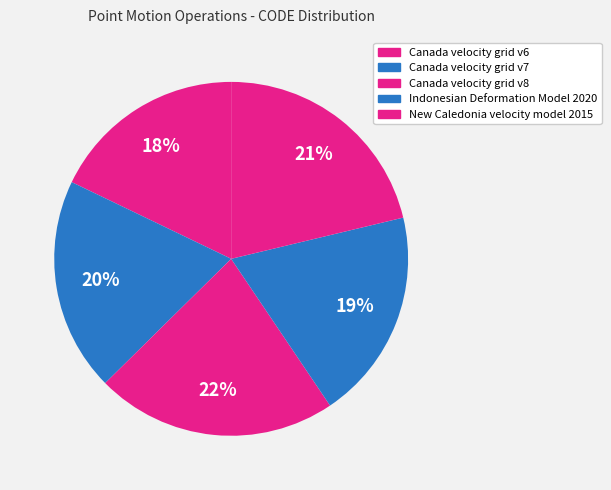

How many segments does this pie chart have?

5